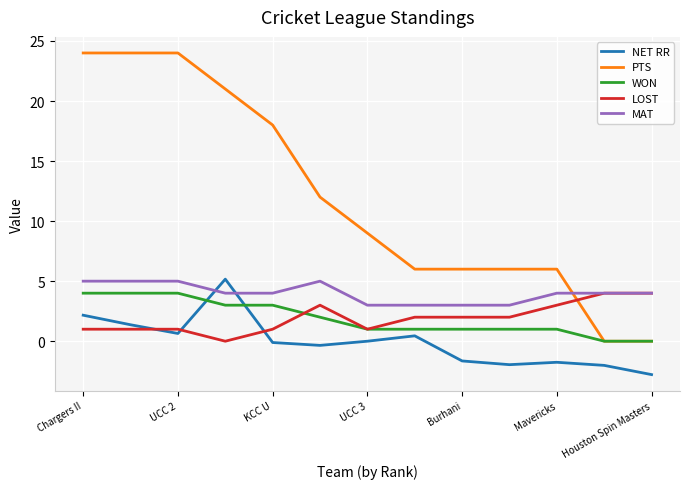

Which series has the largest range (max minus min)?

PTS